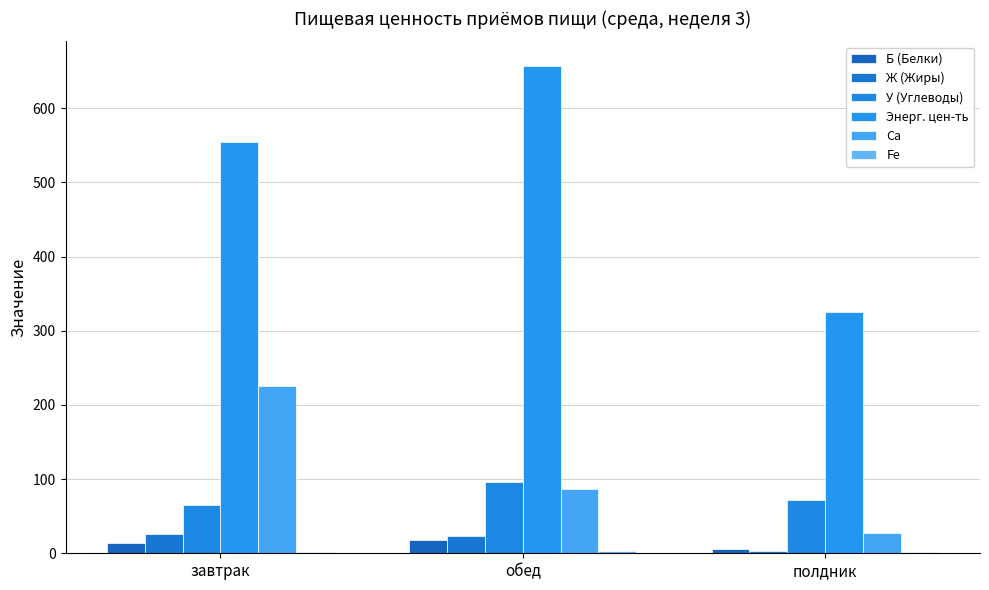

The value of Ж (Жиры) at завтрак is 26.5. True or false?

True